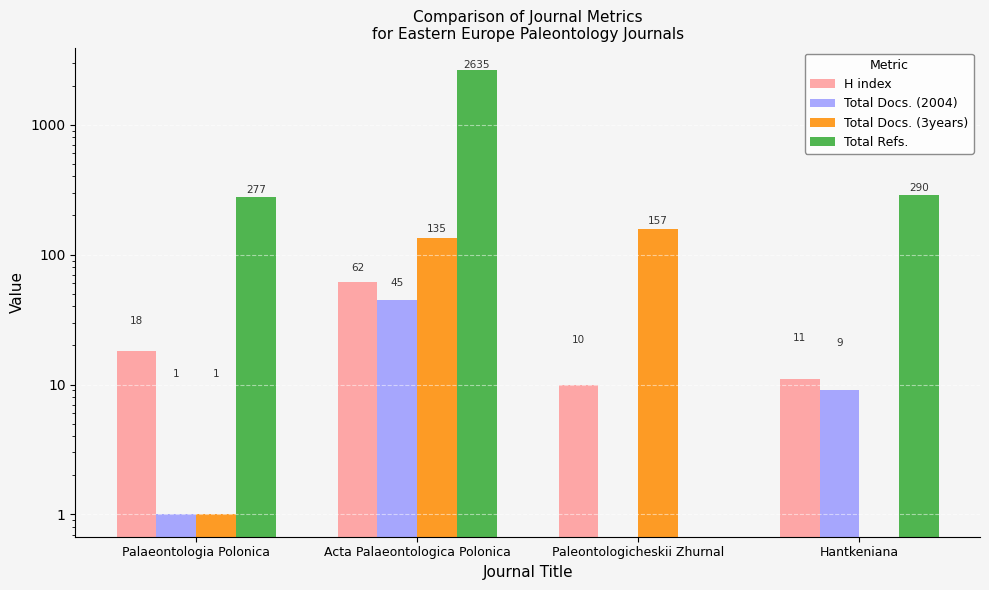

How many data points does each series have?

4